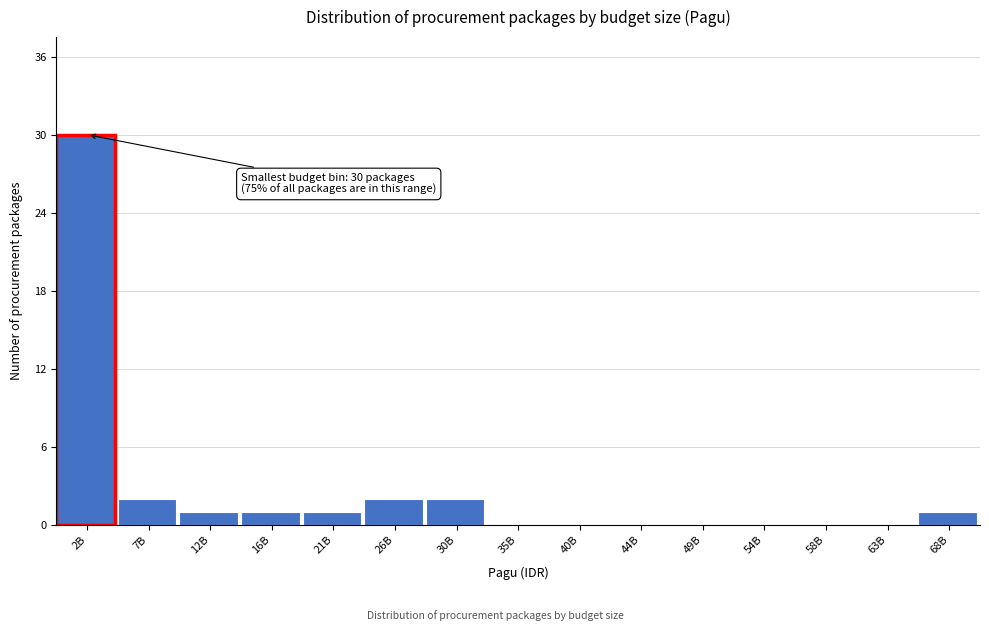

Reading right to left, what are all the values shown in this chart?

68B=1	63B=0	58B=0	54B=0	49B=0	44B=0	40B=0	35B=0	30B=2	26B=2	21B=1	16B=1	12B=1	7B=2	2B=30